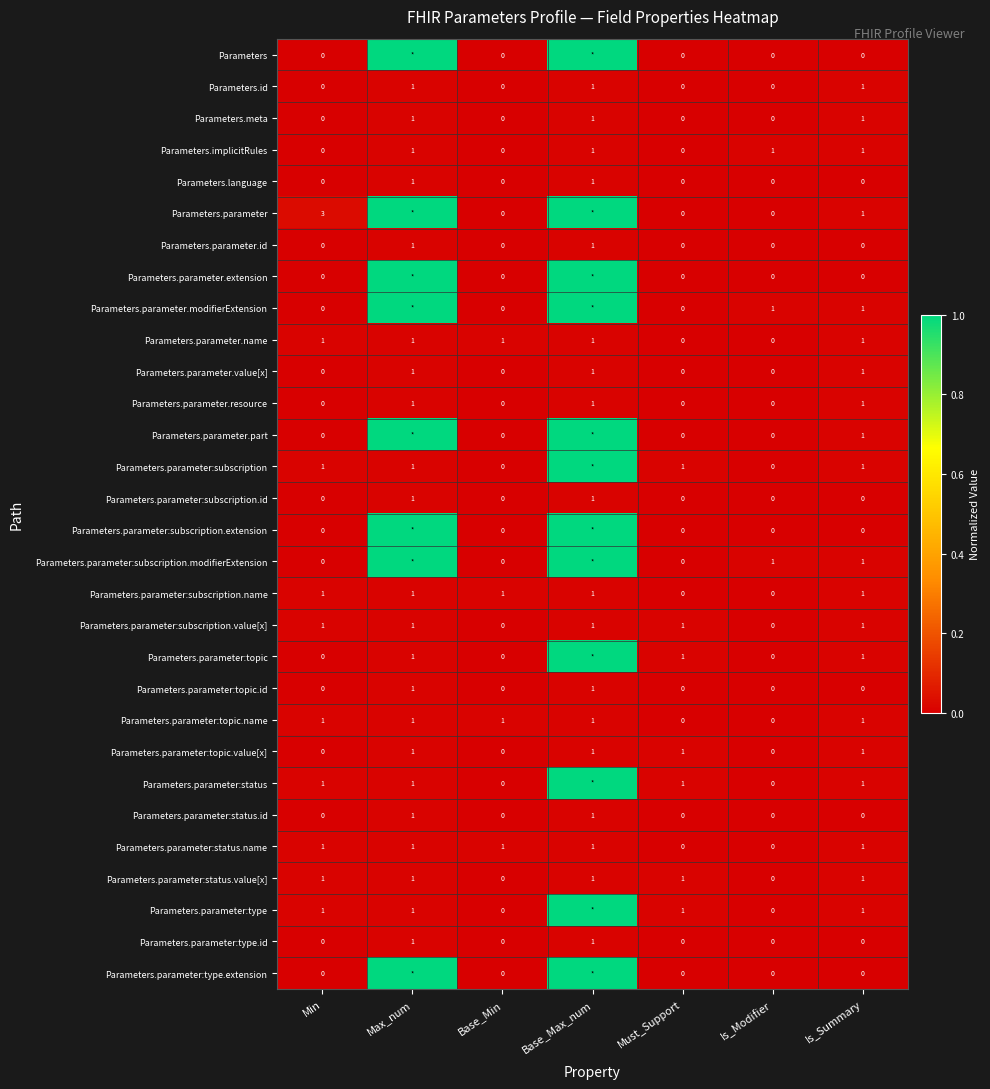

Which series changed the most between Min and Is_Modifier?

Parameters.parameter